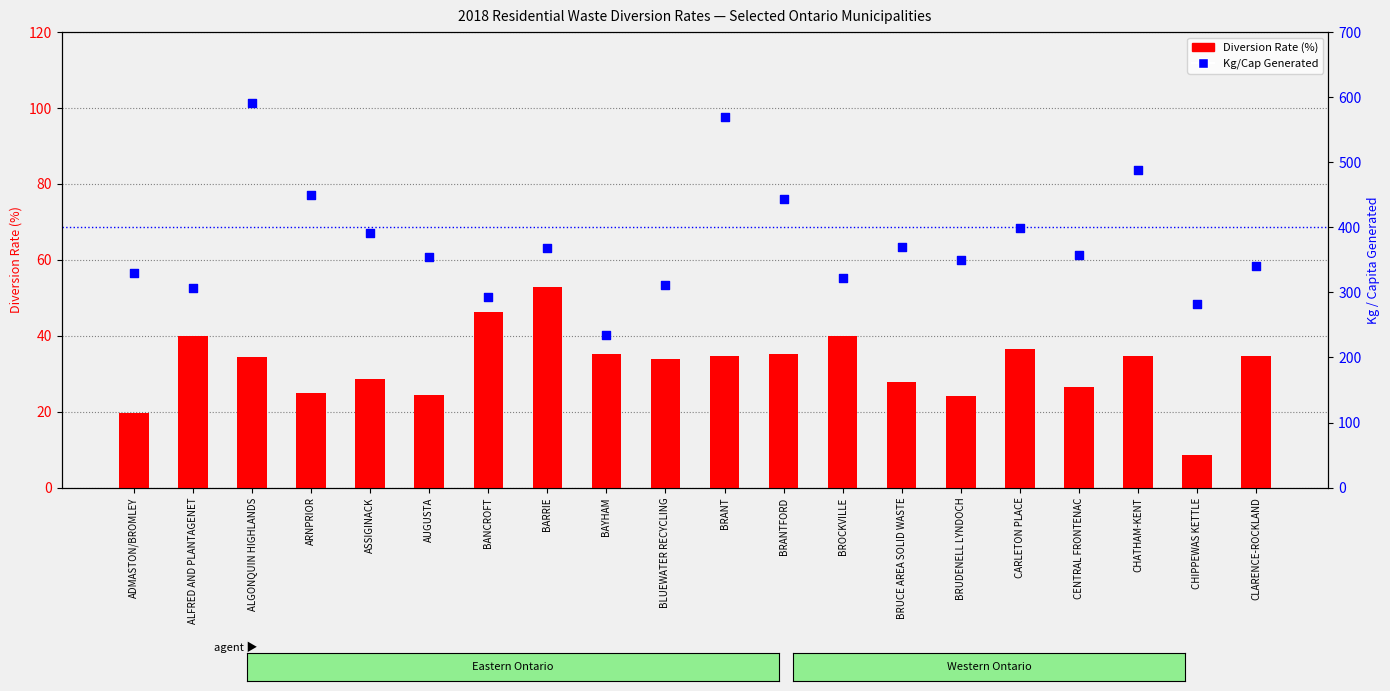

At how many categories does at least one series exceed 16?

20